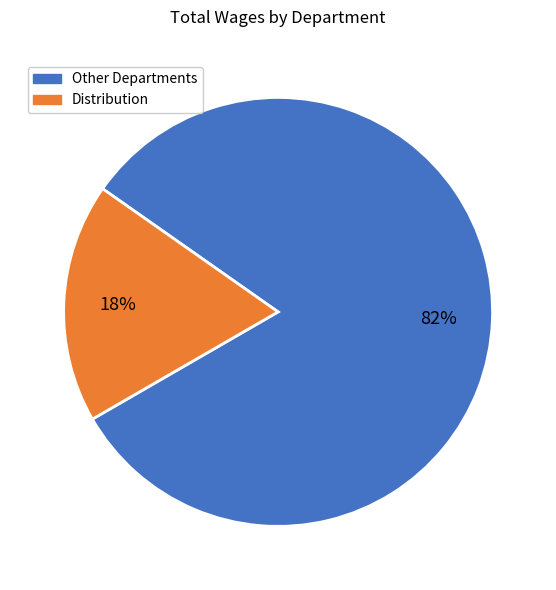

The Distribution slice represents 8% of the pie. True or false?

False